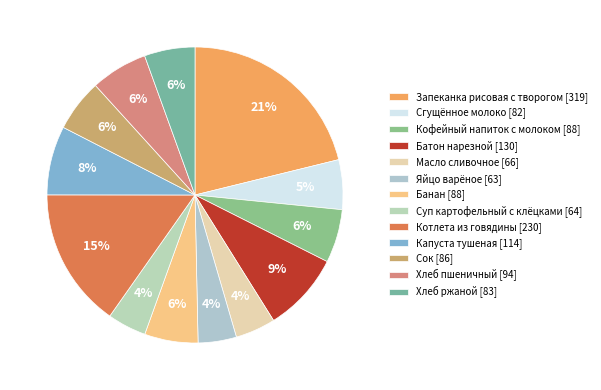

To the nearest percent, what is the average slice percentage?

8%